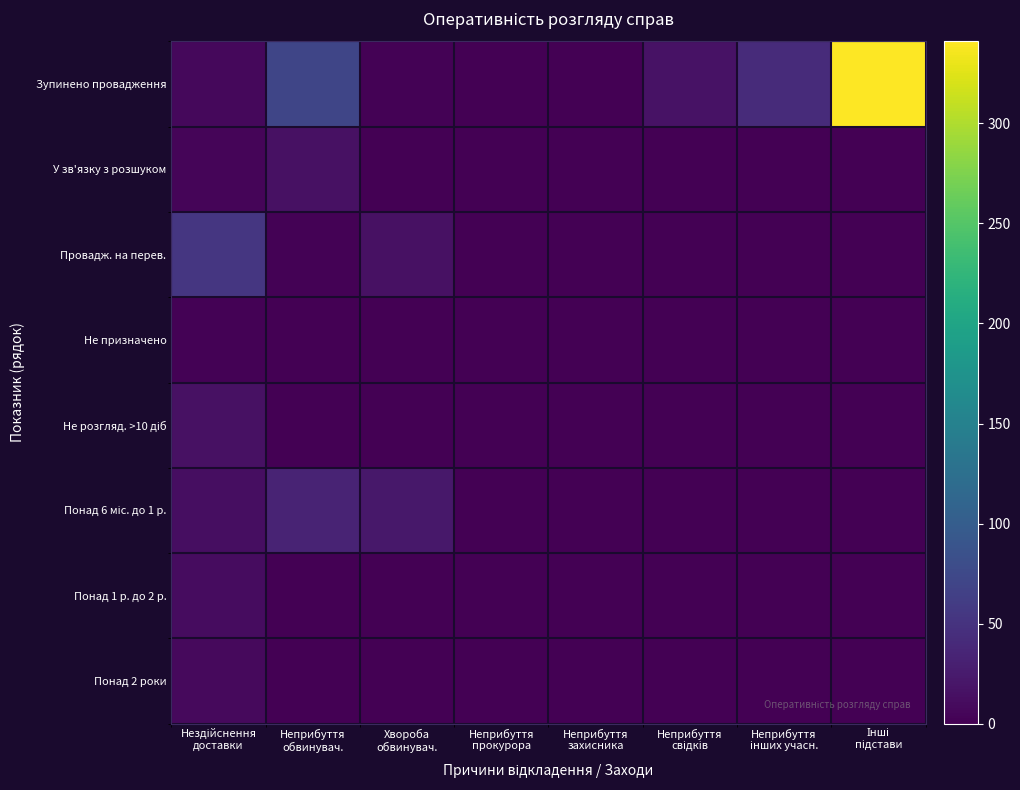

Rank the series by their maximum value, from lowest to highest.

Не призначено, Понад 2 роки, Понад 1 р. до 2 р., У зв'язку з розшуком, Не розгляд. >10 діб, Понад 6 міс. до 1 р., Провадж. на перев., Зупинено провадження